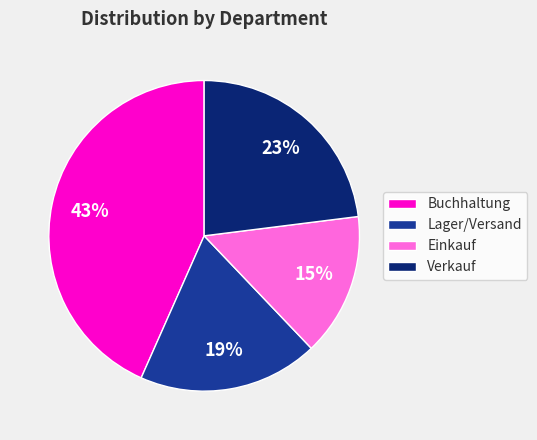

To the nearest percent, what is the difference between the largest and smallest slice percentages?

28%